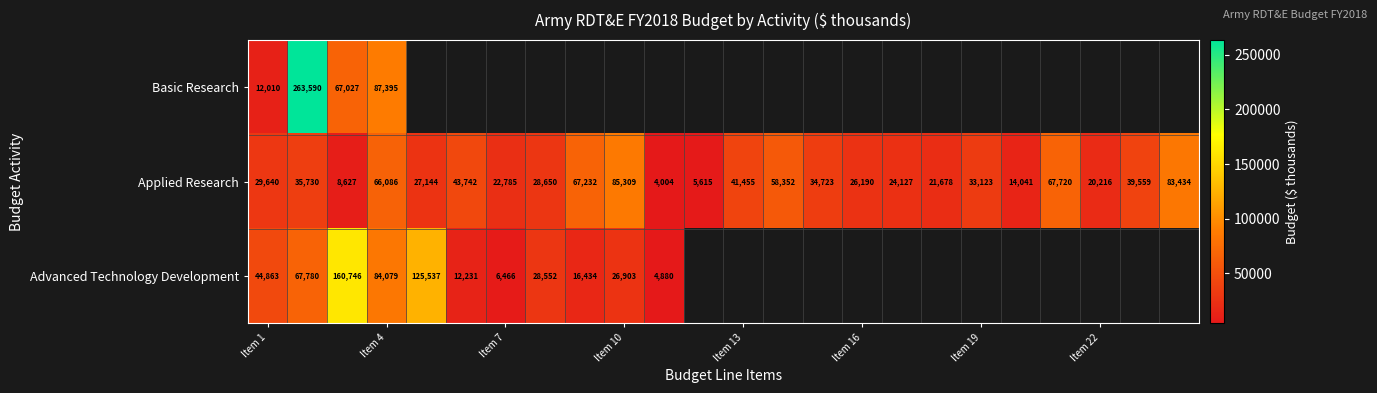

What is the lowest value of the Applied Research series?

4004